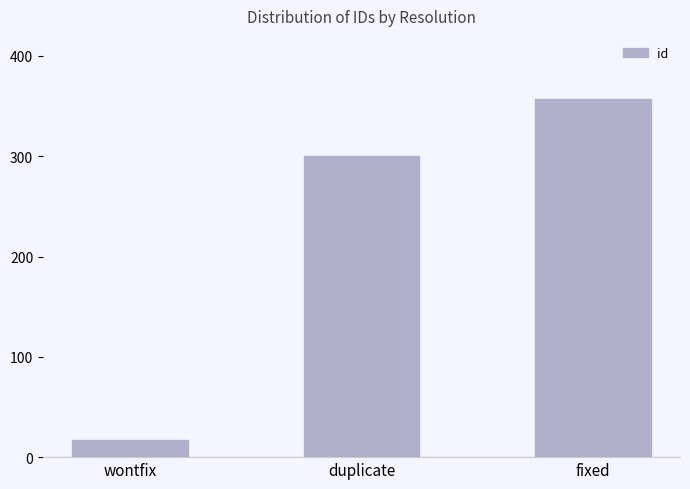

What is the label of the 2nd bar from the left?

duplicate